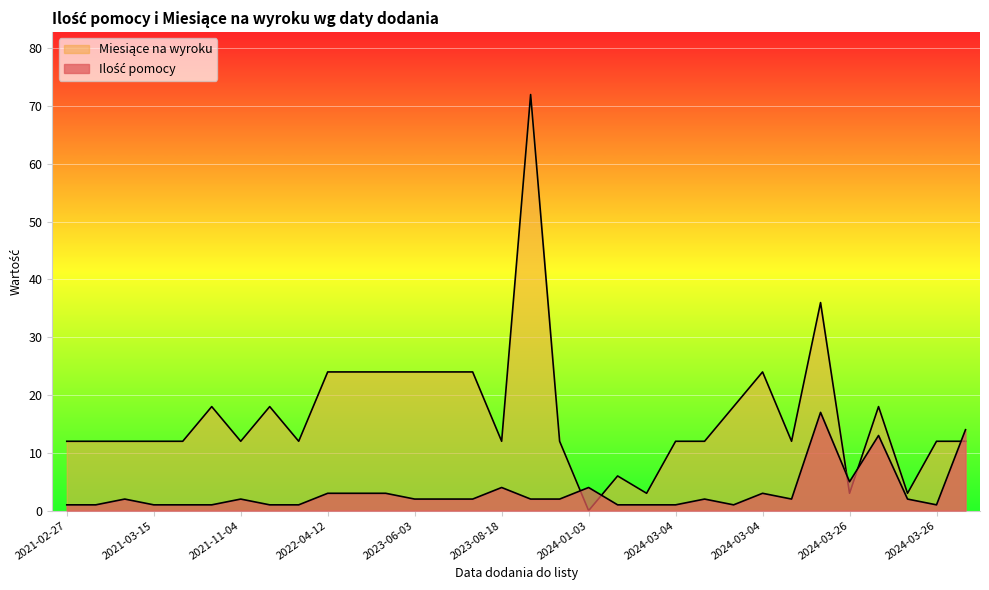

At how many categories does at least one series exceed 22?

9